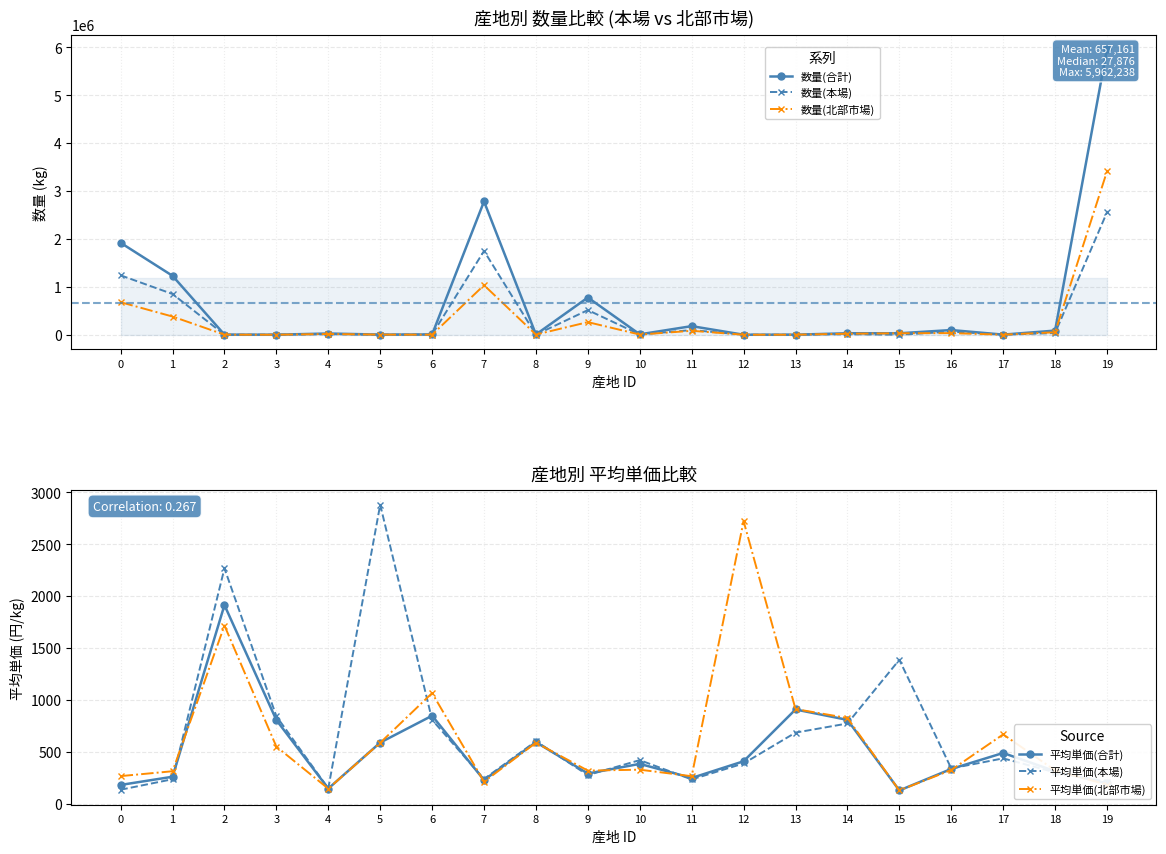

What is the maximum value shown in the chart?

5962238